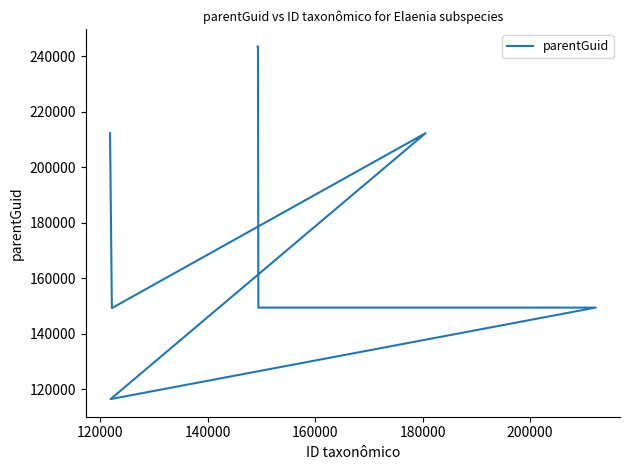

What is the value of the 1st point from the left?

212242